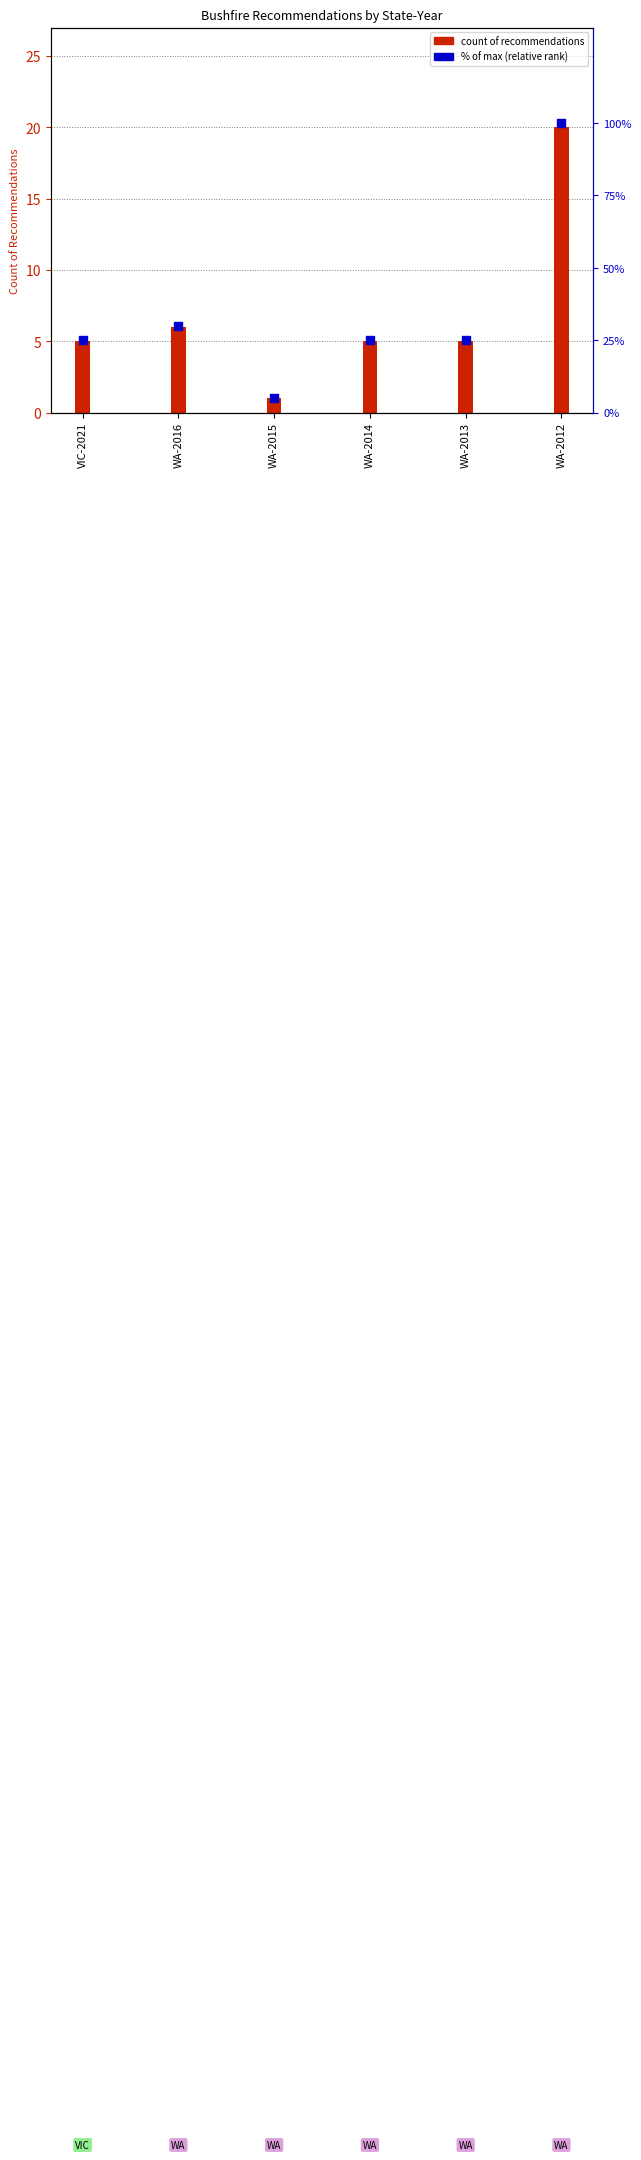

What is the total value across all series at WA-2012?

120